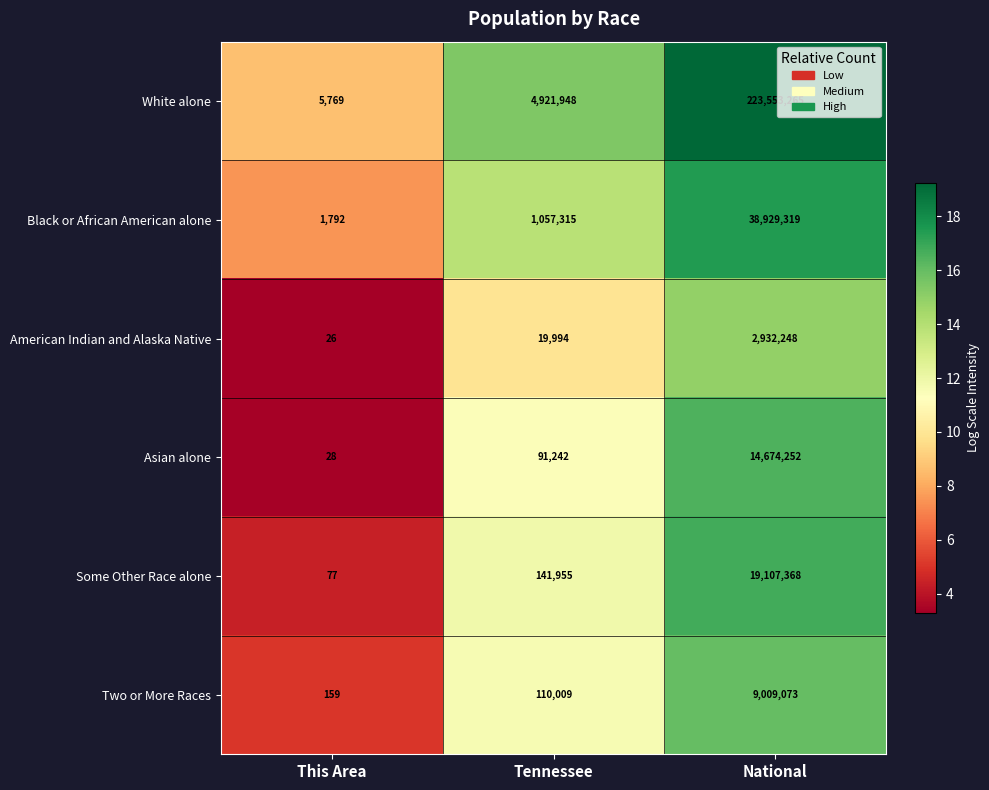

At which category is the sum across all series the highest?

National